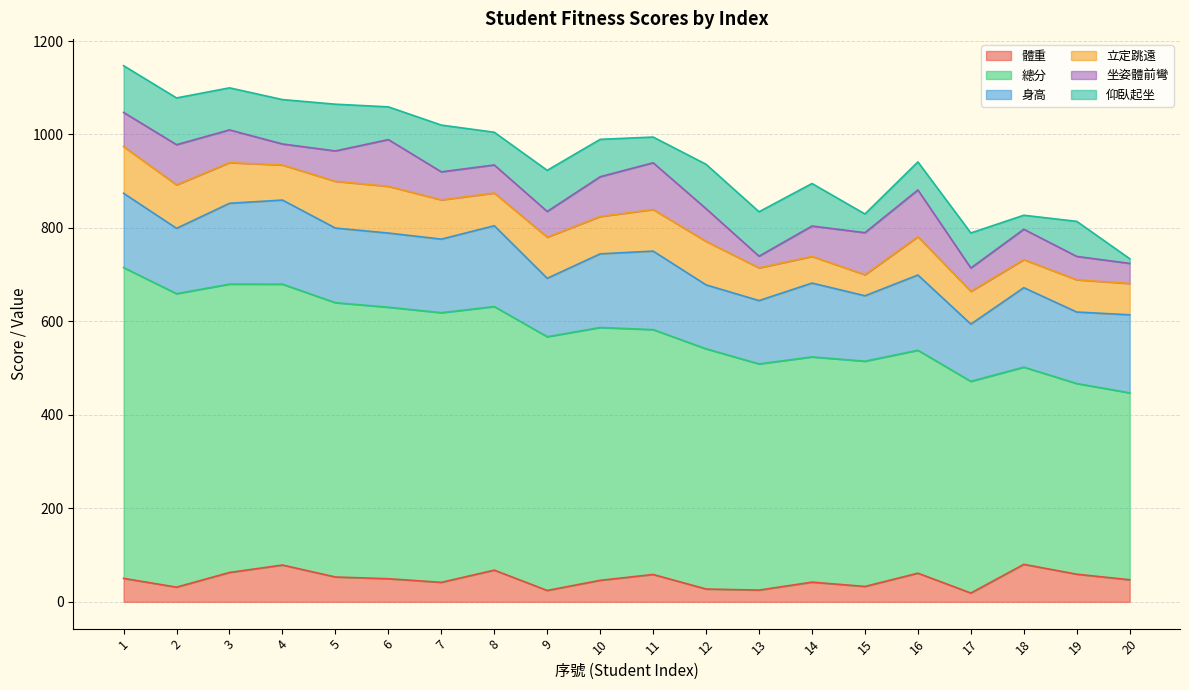

Which series has the largest range (max minus min)?

總分